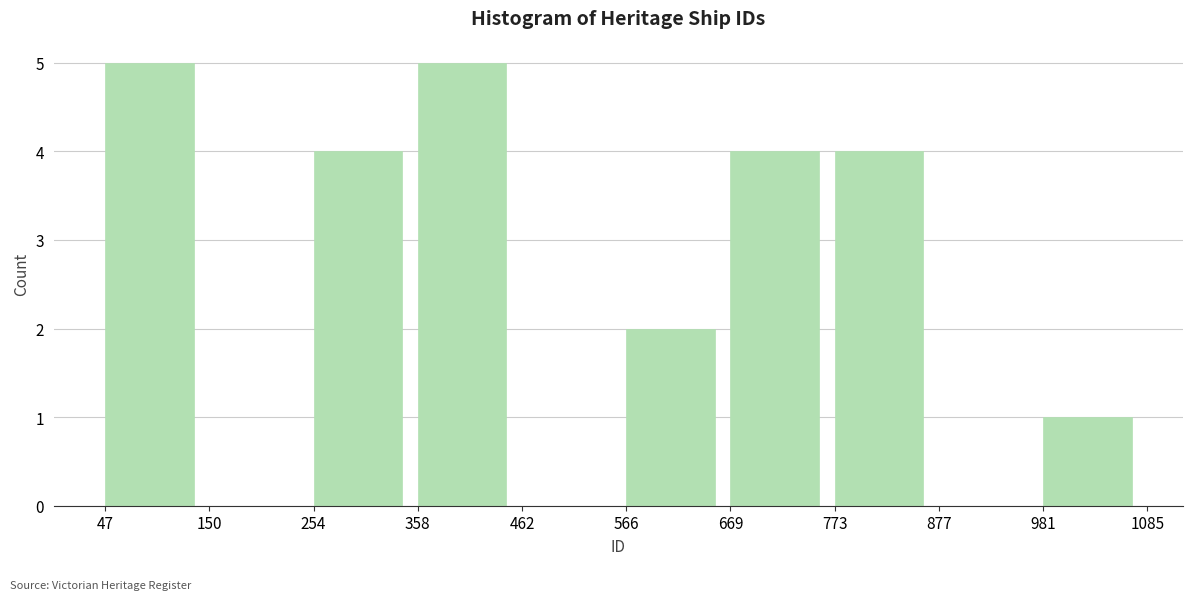

Reading left to right, list every bar in this chart as the range it spans on the x-axis followed by its height. The values are not printed on the chart, so give them approximately, as read against the axis.

47 to 150: 5
150 to 254: 0
254 to 358: 4
358 to 462: 5
462 to 566: 0
566 to 669: 2
669 to 773: 4
773 to 877: 4
877 to 981: 0
981 to 1085: 1